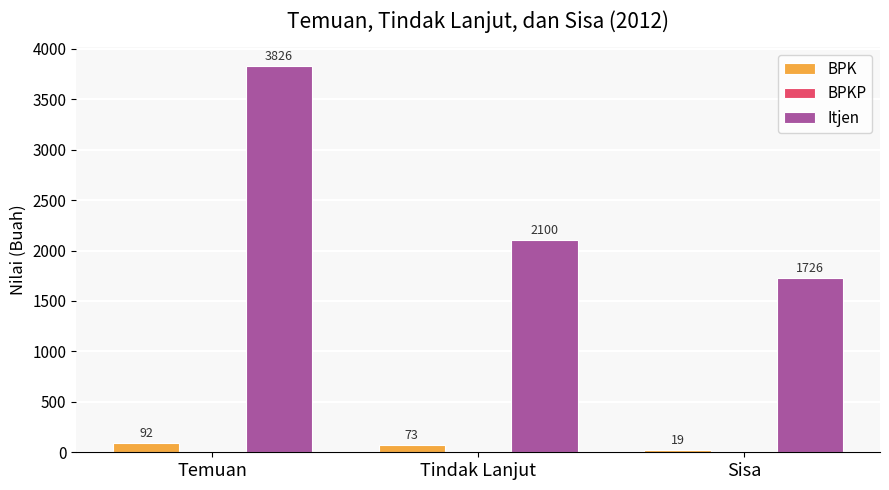

How many series are shown in this chart?

2